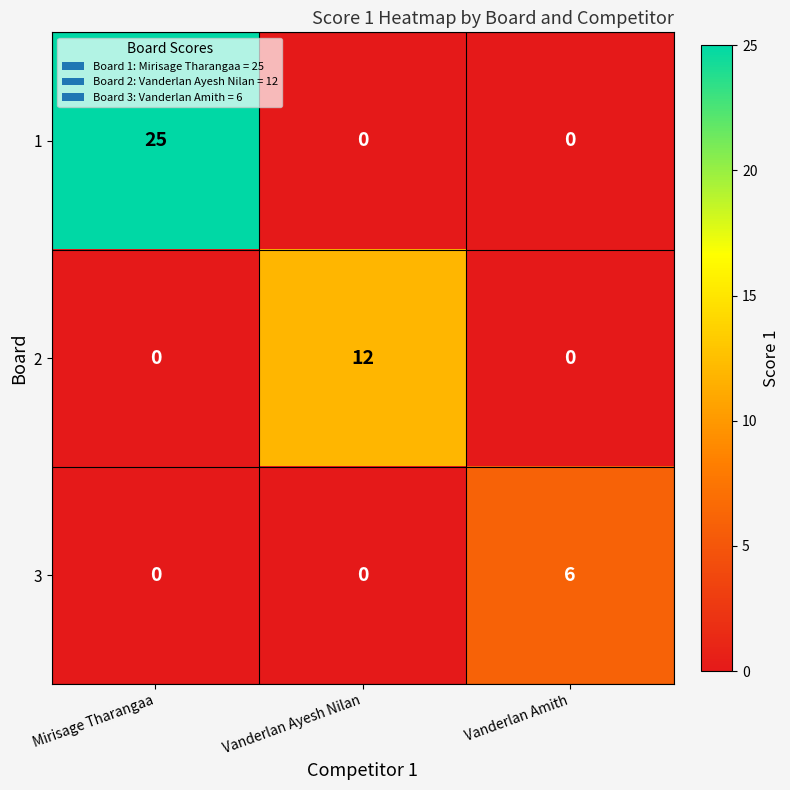

Which series has the largest range (max minus min)?

1